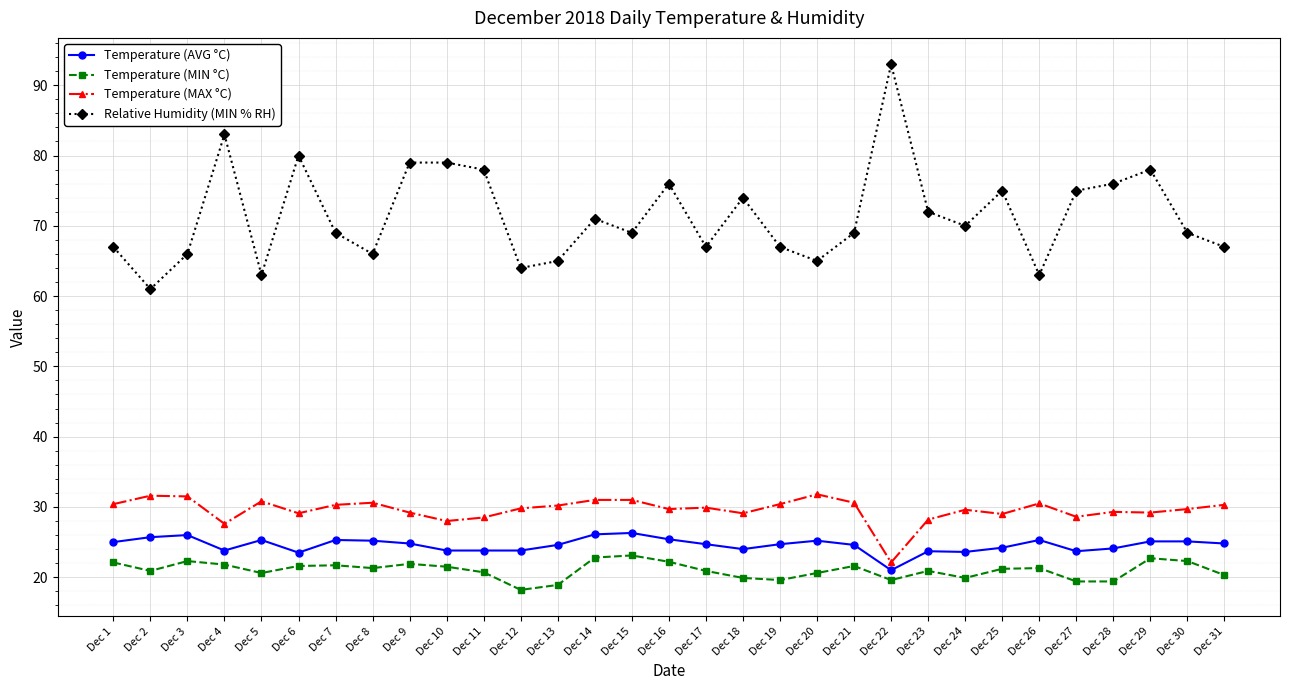

What is the value of the Relative Humidity (MIN % RH) point at the 20th from the left?

65.0